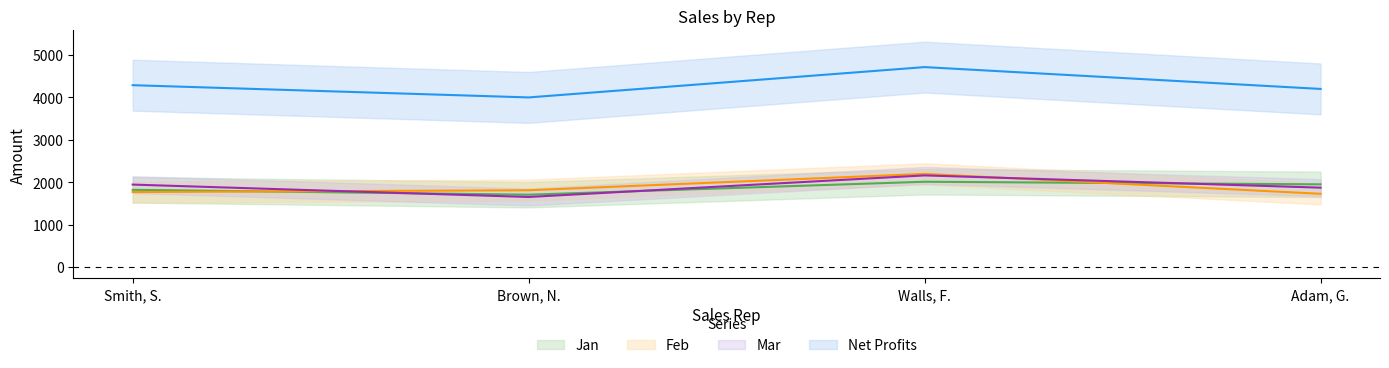

Is it true that Mar equals 2915.1 at Smith, S.?

False